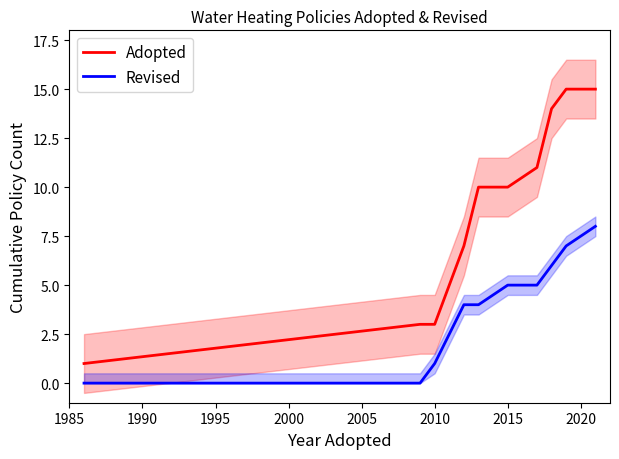

Reading left to right, what are all the values shown in this chart?

Adopted: 1	3	3	7	10	10	11	14	15	15
Revised: 0	0	1	4	4	5	5	6	7	8